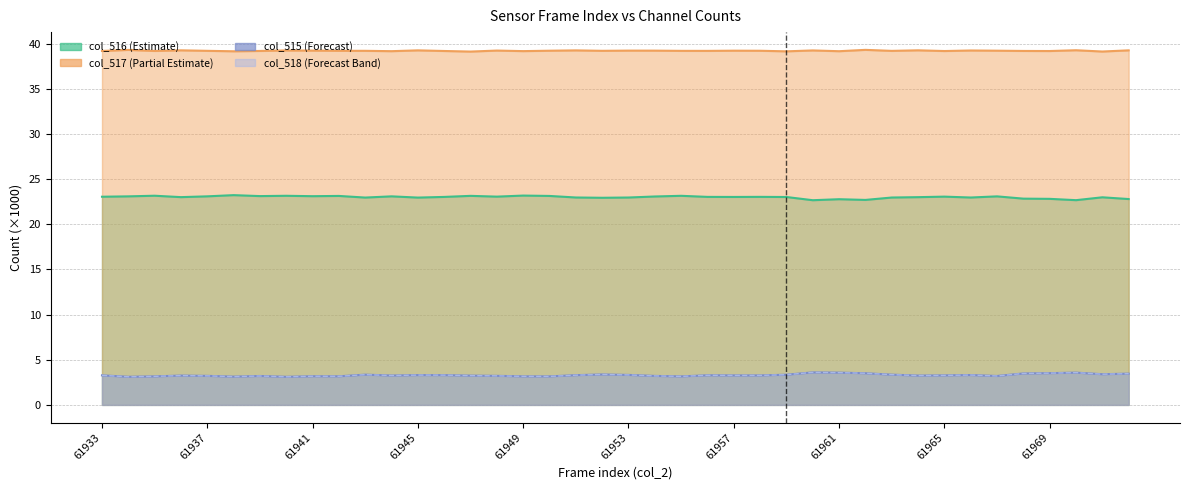

What are all the series names shown in the legend?

col_516, col_517, col_515, col_518